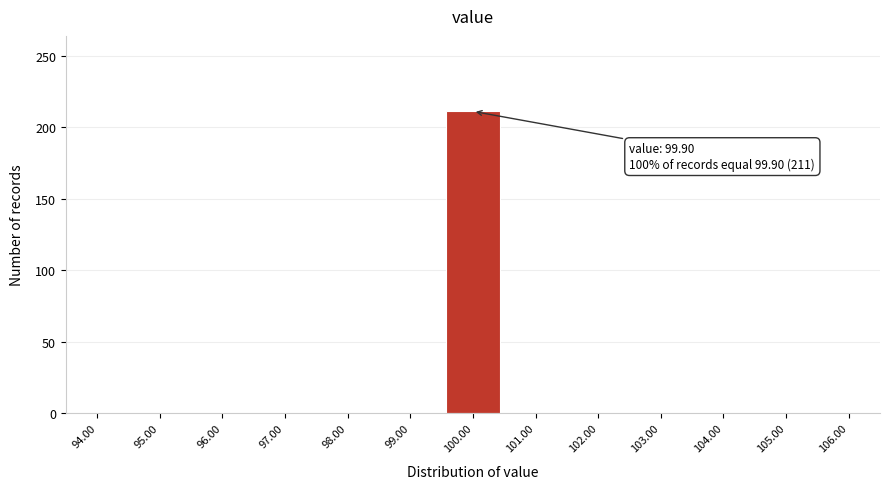

Which range on the x-axis has the tallest bar?

99.5 to 100.5